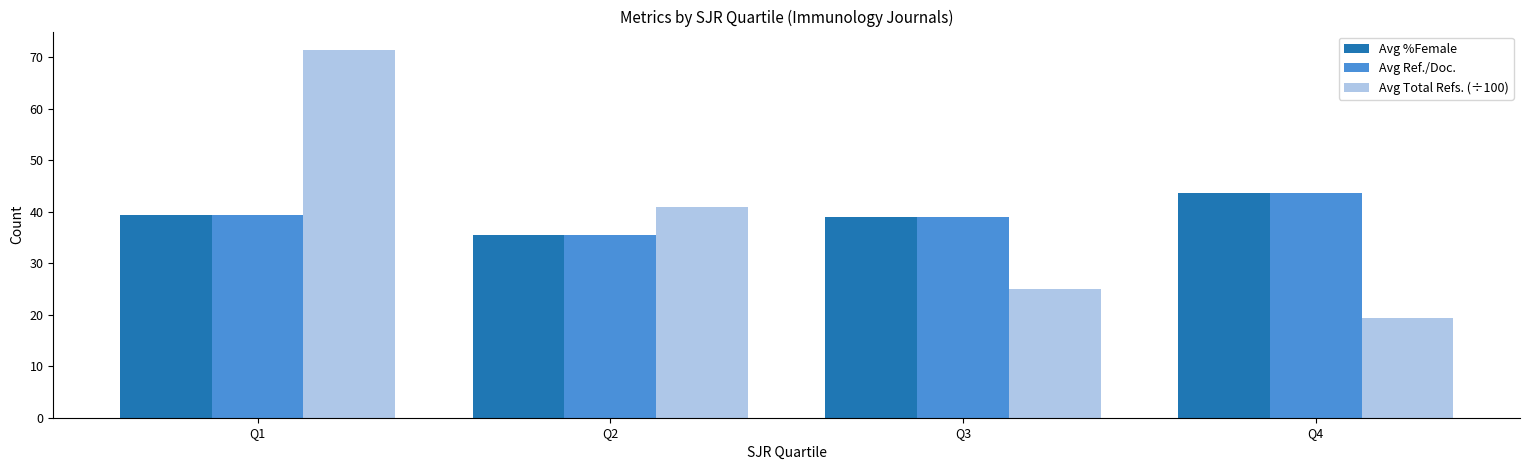

What is the total value across all series at Q1?

150.2